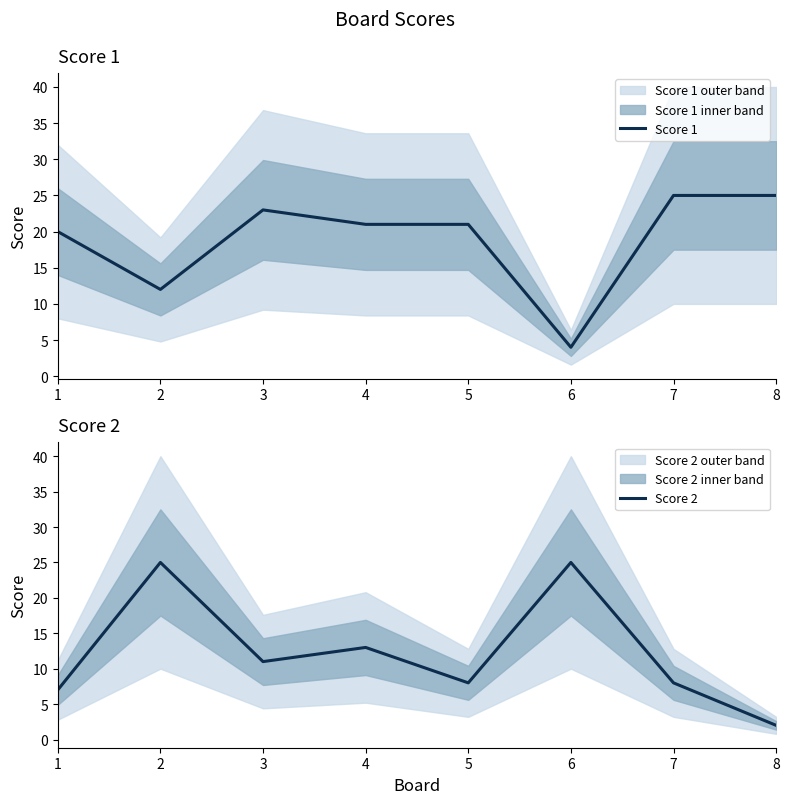

What is the sum of the Score 1 values at 8 and 1?

45